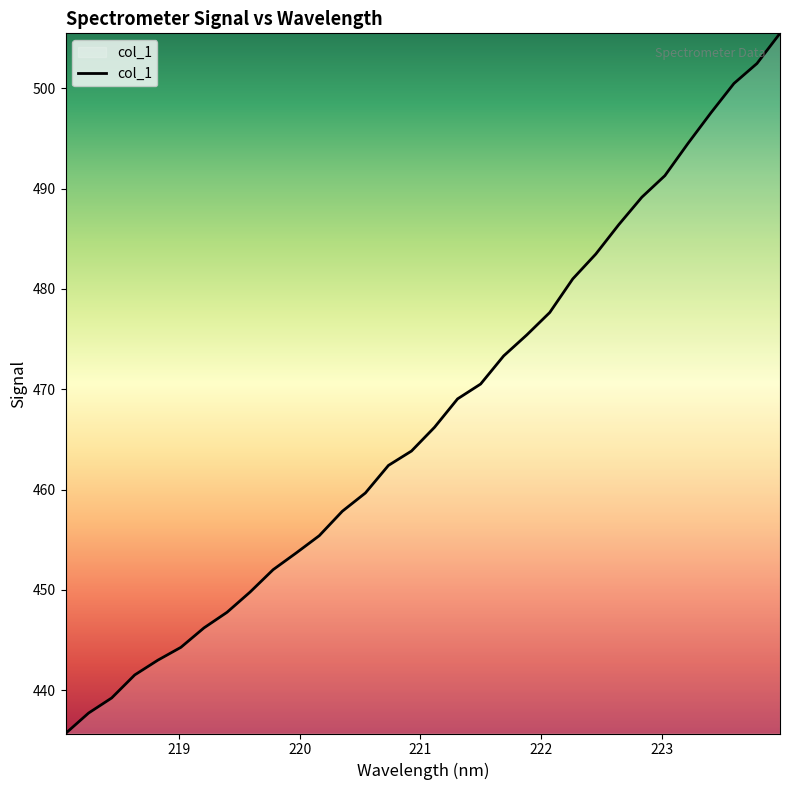

What is the sum of all values?

14953.9